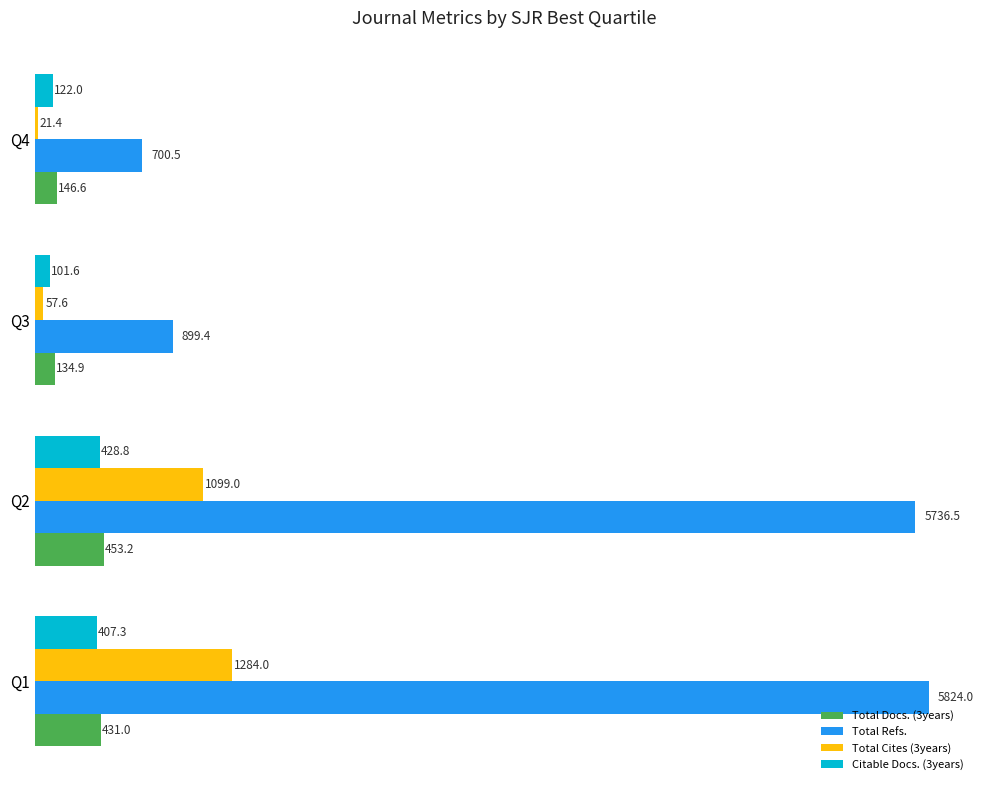

At which label is Total Docs. (3years) closest to 294?

Q1